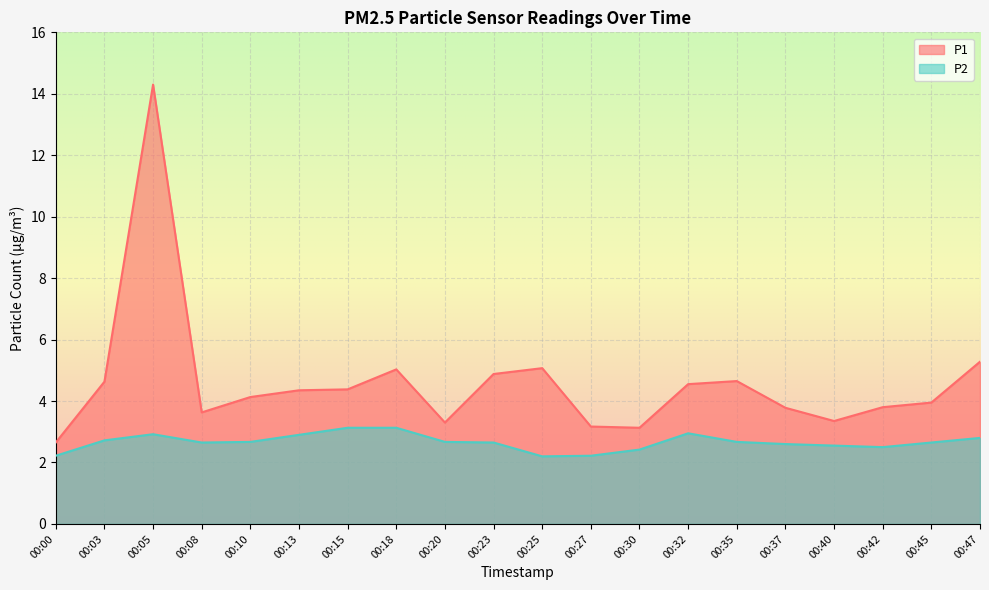

What is the sum of all P1 values?

92.0